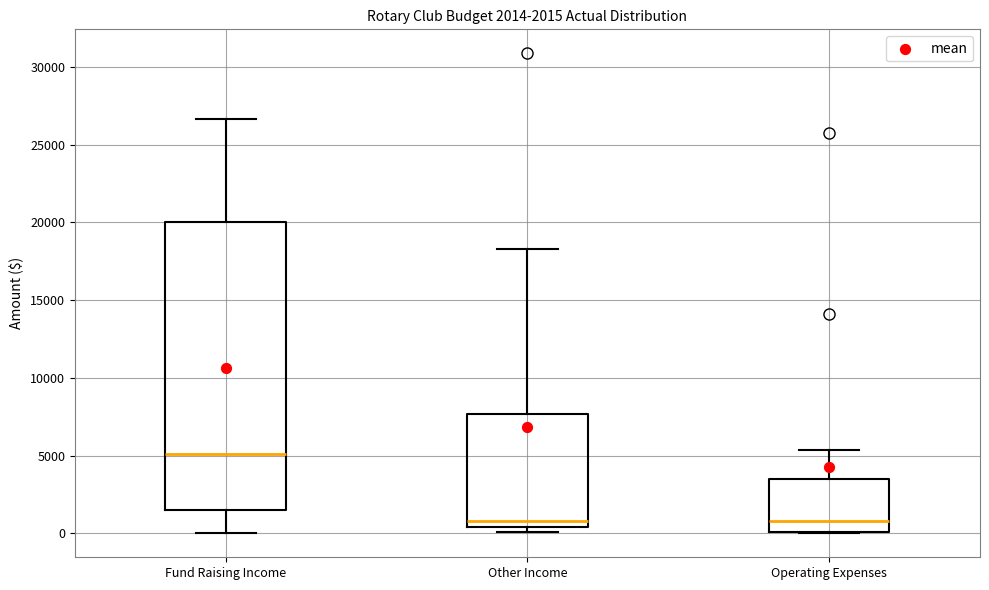

Which box has the highest median line?

Fund Raising Income